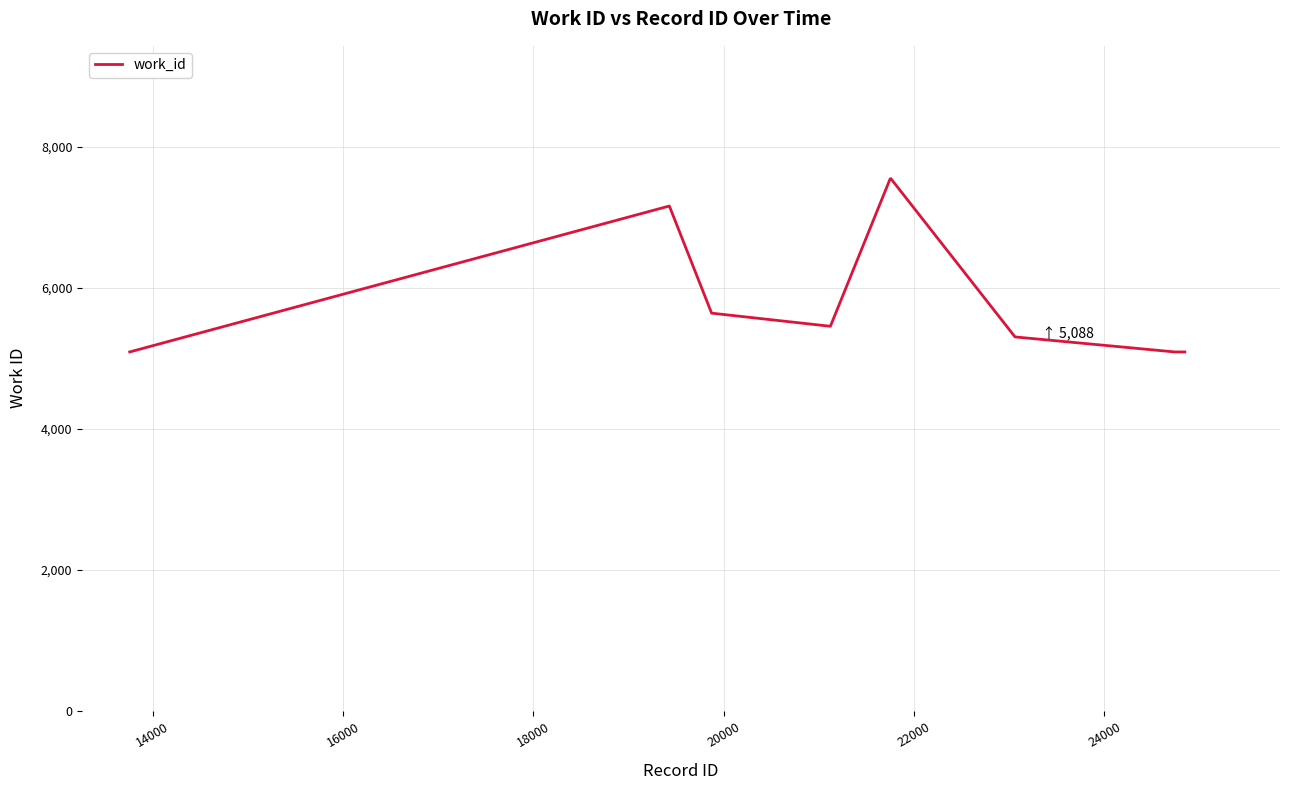

What is the difference between the maximum and minimum values?

2456